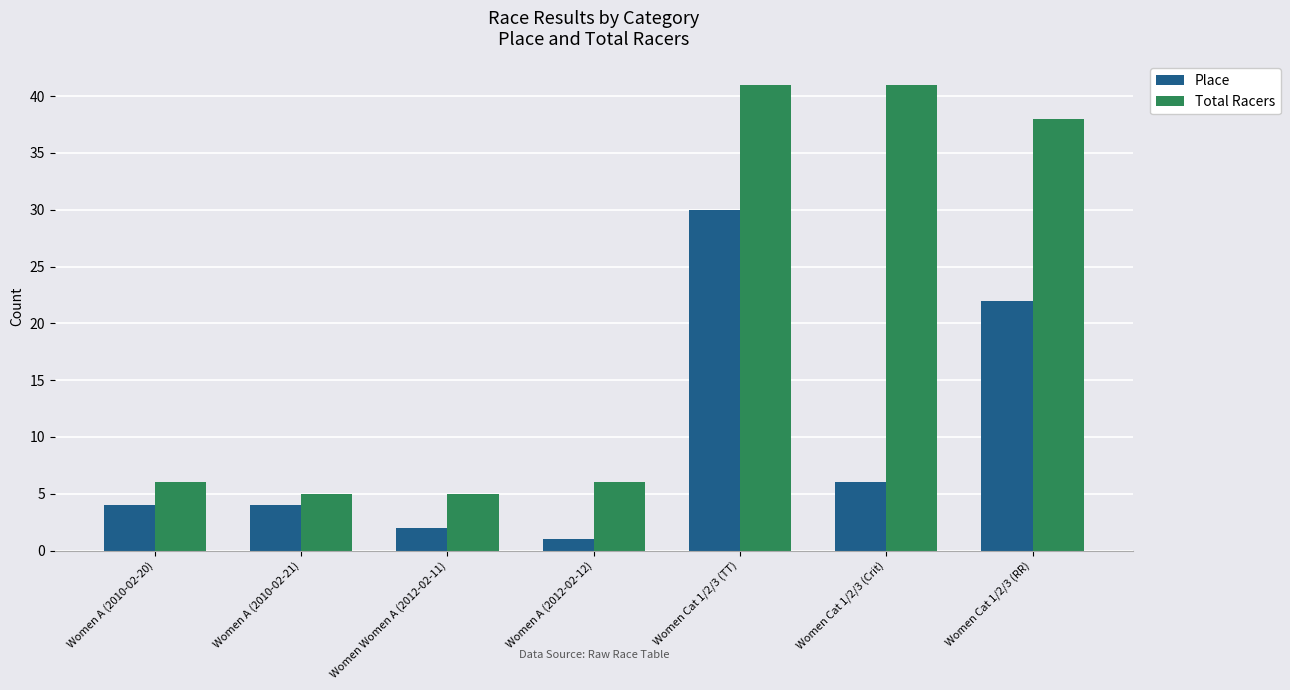

What is the difference between the maximum and second lowest values in the Place series?

28